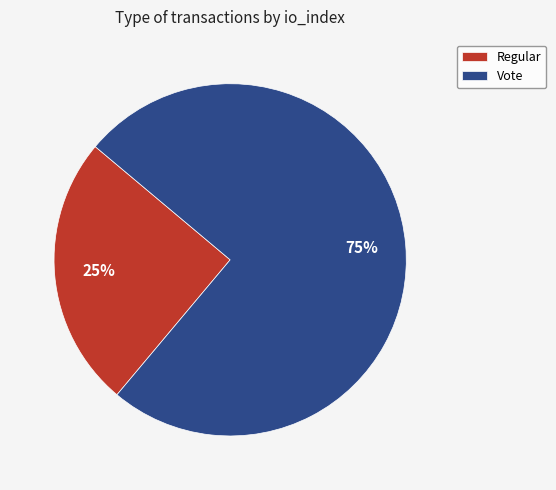

Which category has the smallest portion of the pie?

Regular